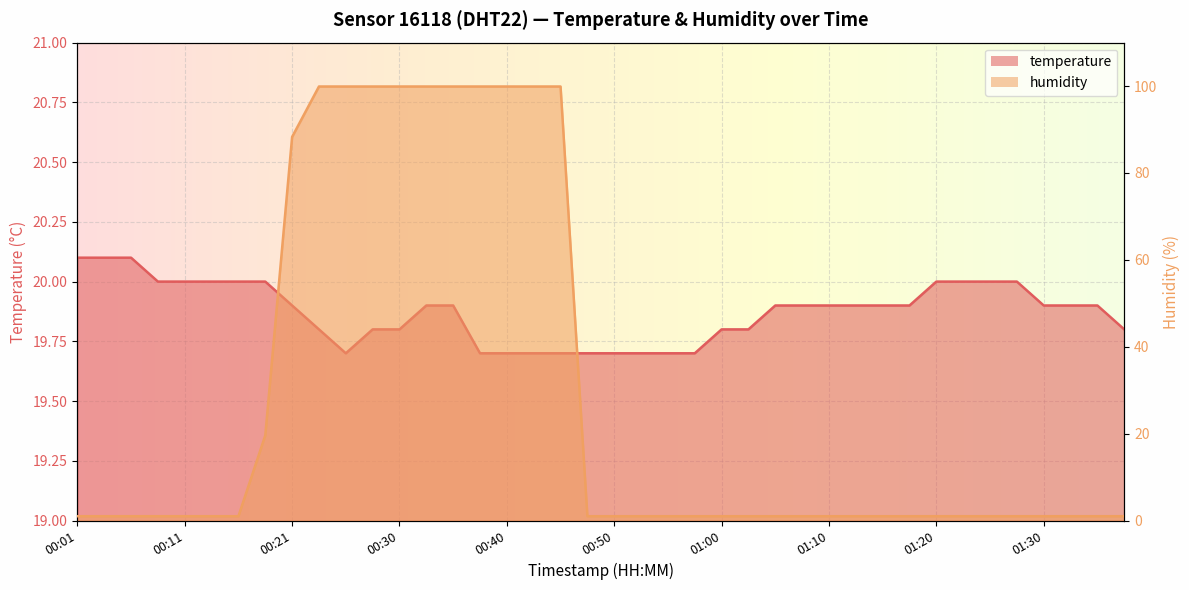

What is the label of the 30th point from the left?

01:13